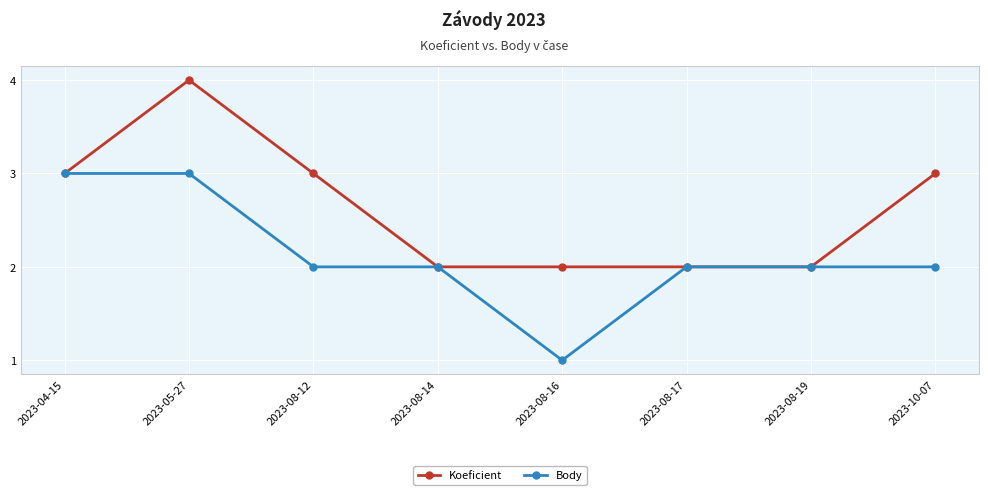

True or false: Body has a value of 2 at 2023-08-14.

True